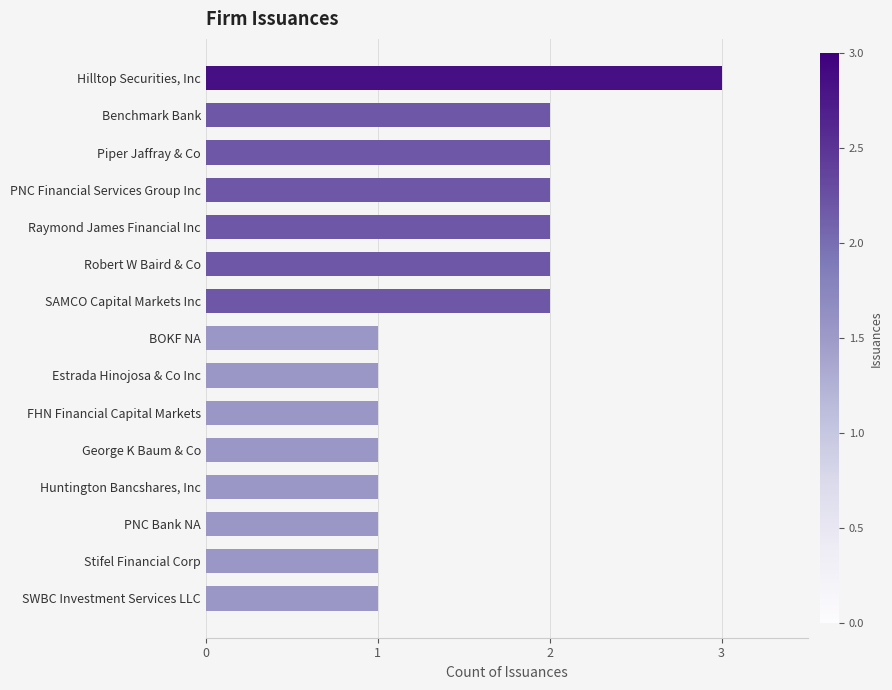

The chart shows a value of 2 at Estrada Hinojosa & Co Inc. True or false?

False